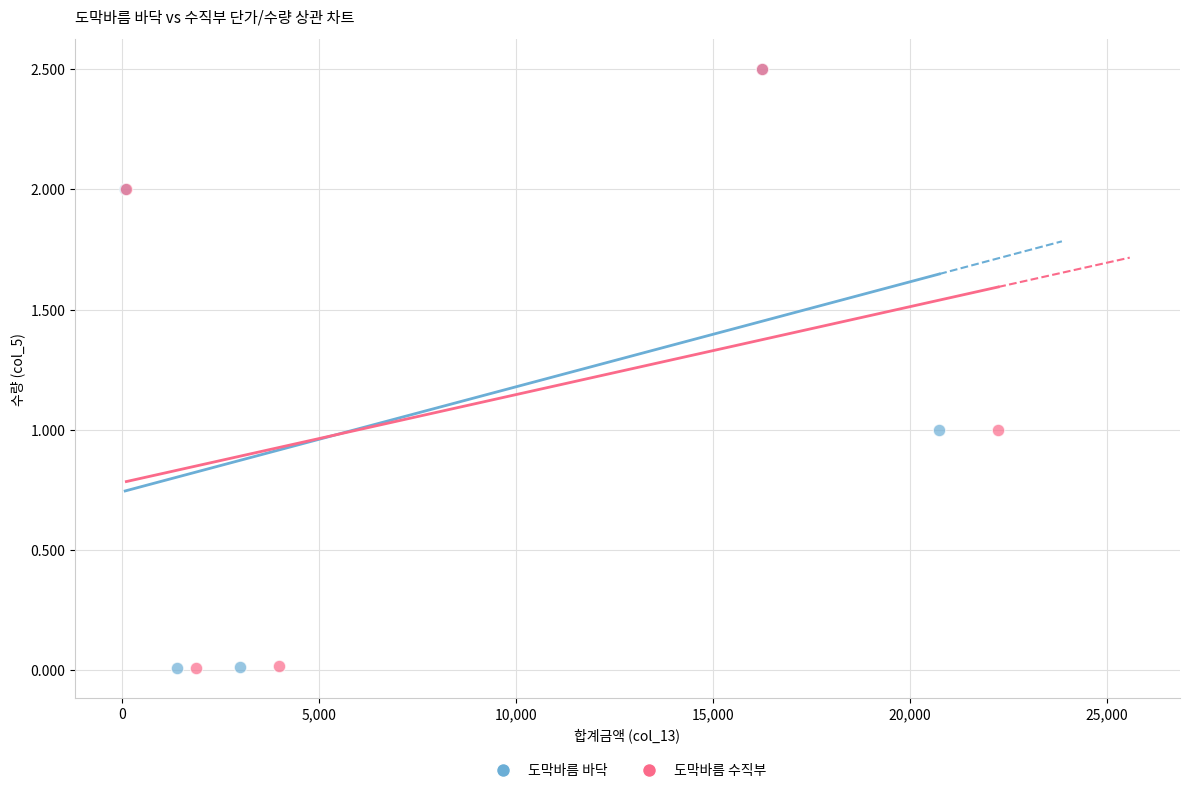

Which series has the largest Y range (max minus min)?

도막바름 바닥